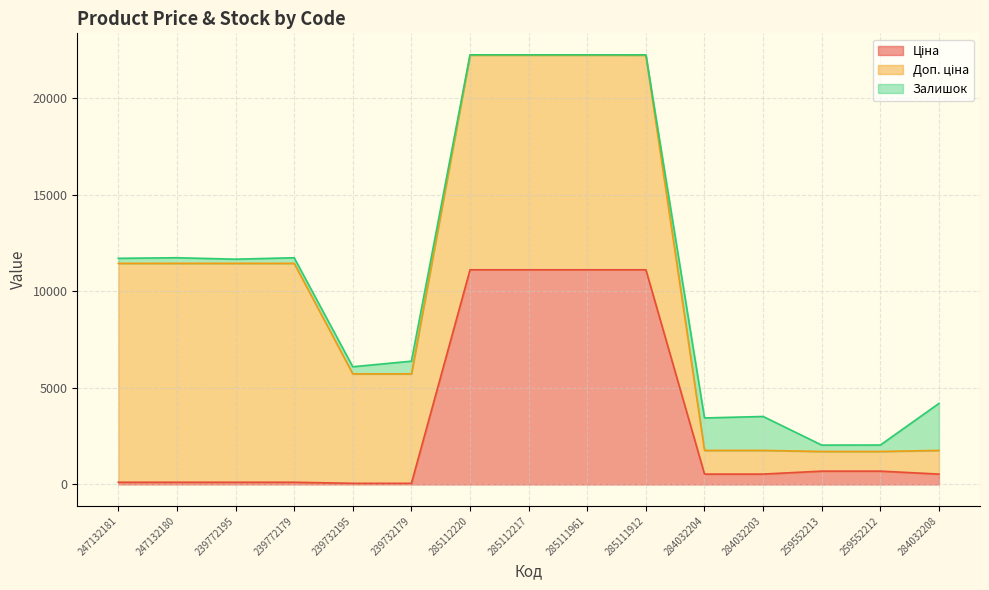

At 247132180, list the series in order from largest to smallest.

Доп. ціна, Залишок, Ціна